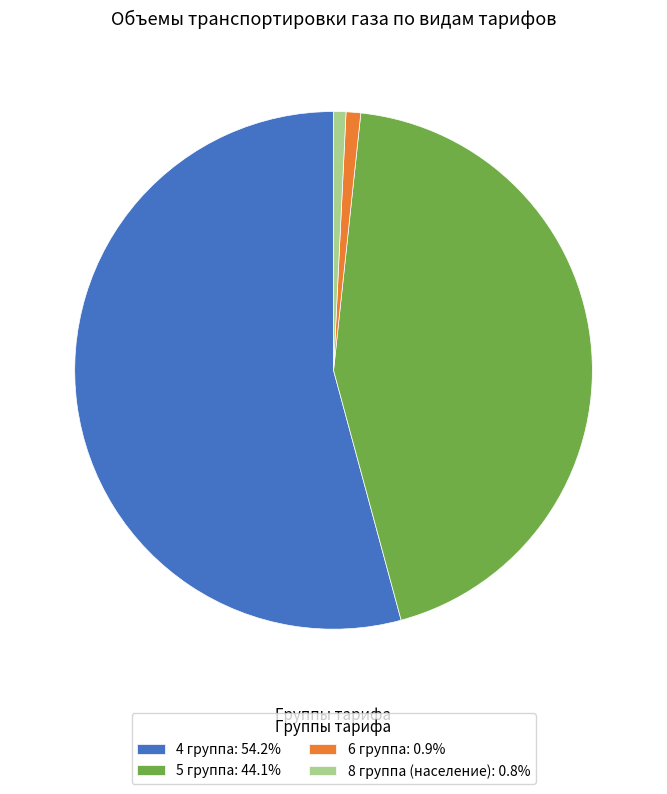

How many segments does this pie chart have?

4